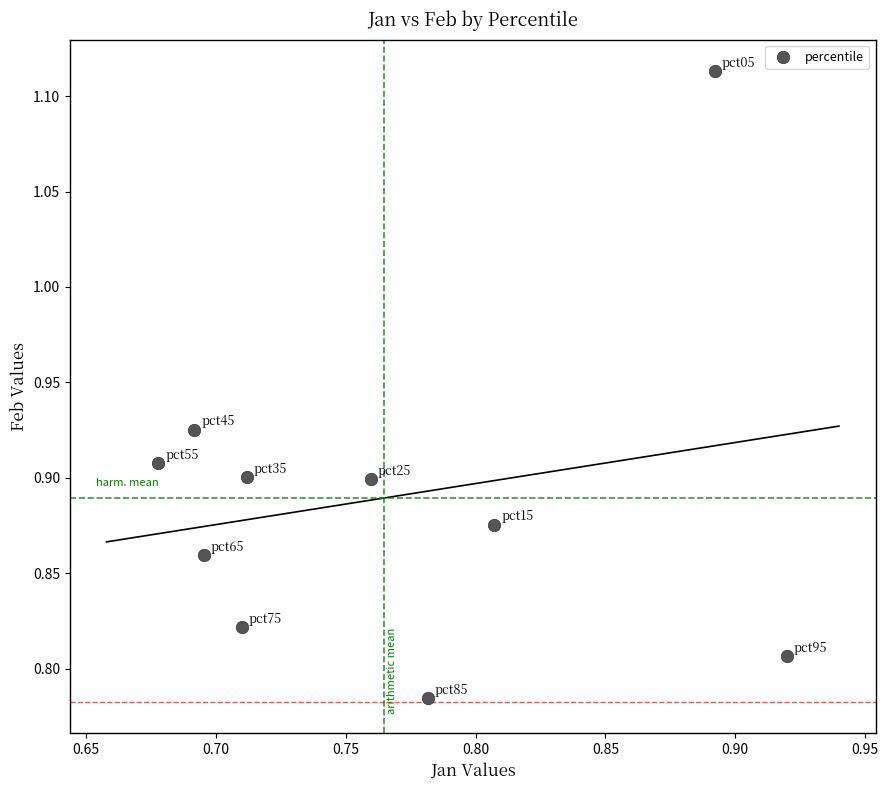

What is the range of Y values (max minus min)?

0.3